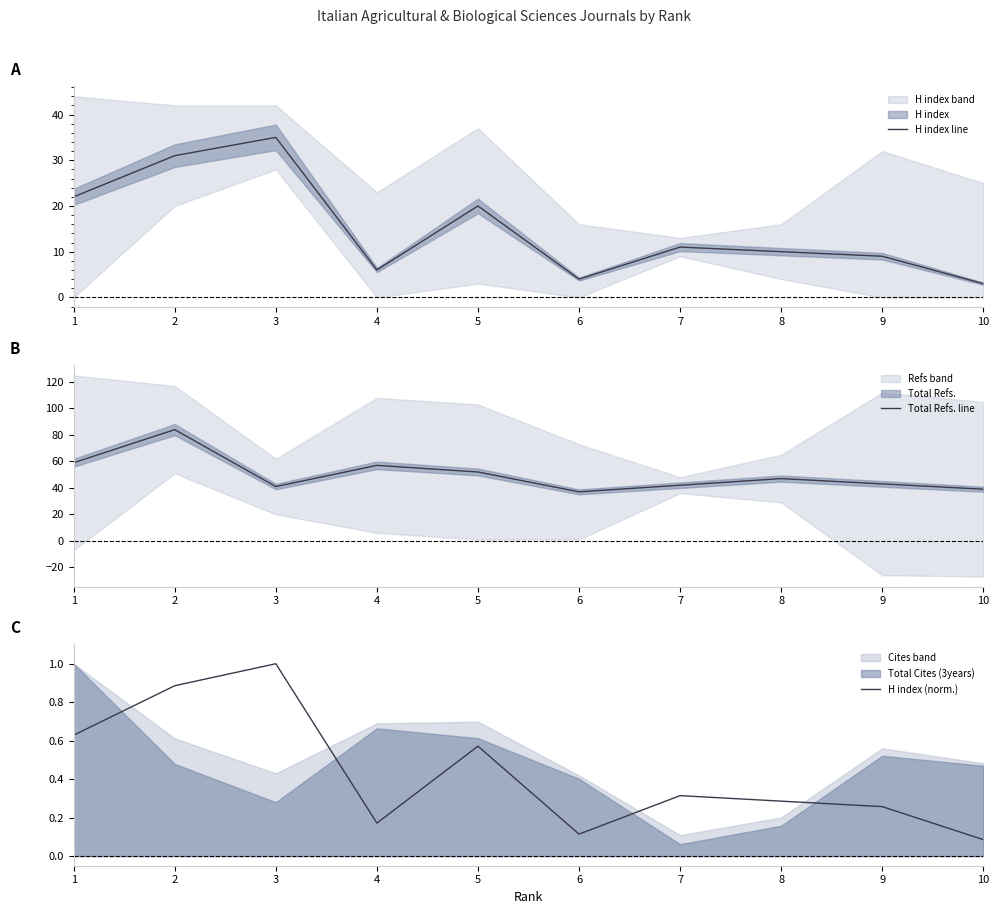

True or false: H index line has more than 0 interior local peaks.

True